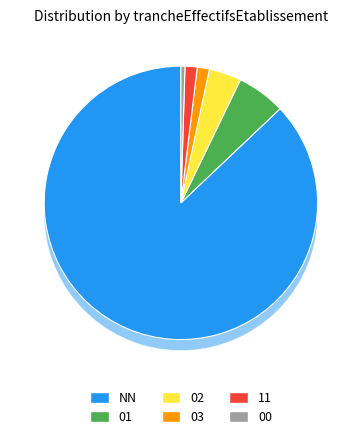

Is the sum of 02 and 03 greater than half?

No